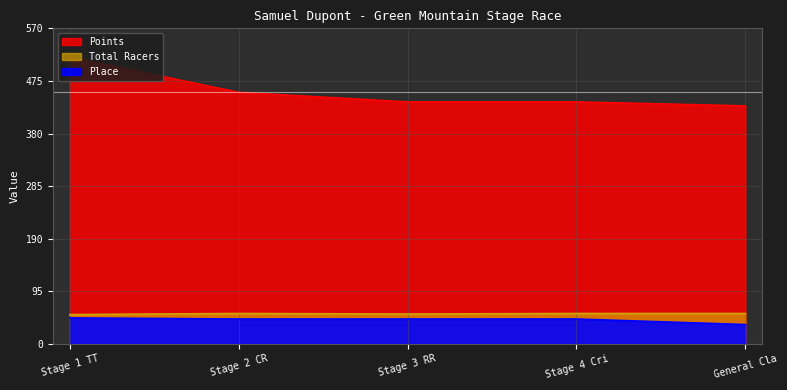

Is it true that Place equals 8.3 at General Cla?

False